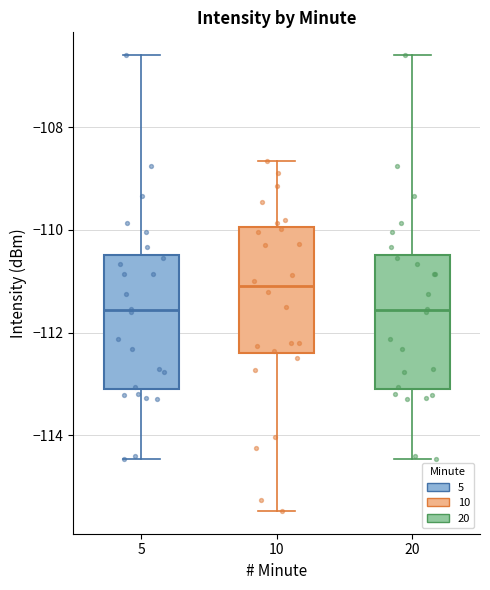

Reading left to right, read every box against the y-axis: the position of its median line, the range the box covers, and the ends of its whiskers. The values are not printed on the chart, so give them approximately, as read against the axis.

5: median -111.6, box -113.0 to -110.4, whiskers -114.4 to -106.6
10: median -111.0, box -112.4 to -110.0, whiskers -115.4 to -108.6
20: median -111.6, box -113.0 to -110.4, whiskers -114.4 to -106.6